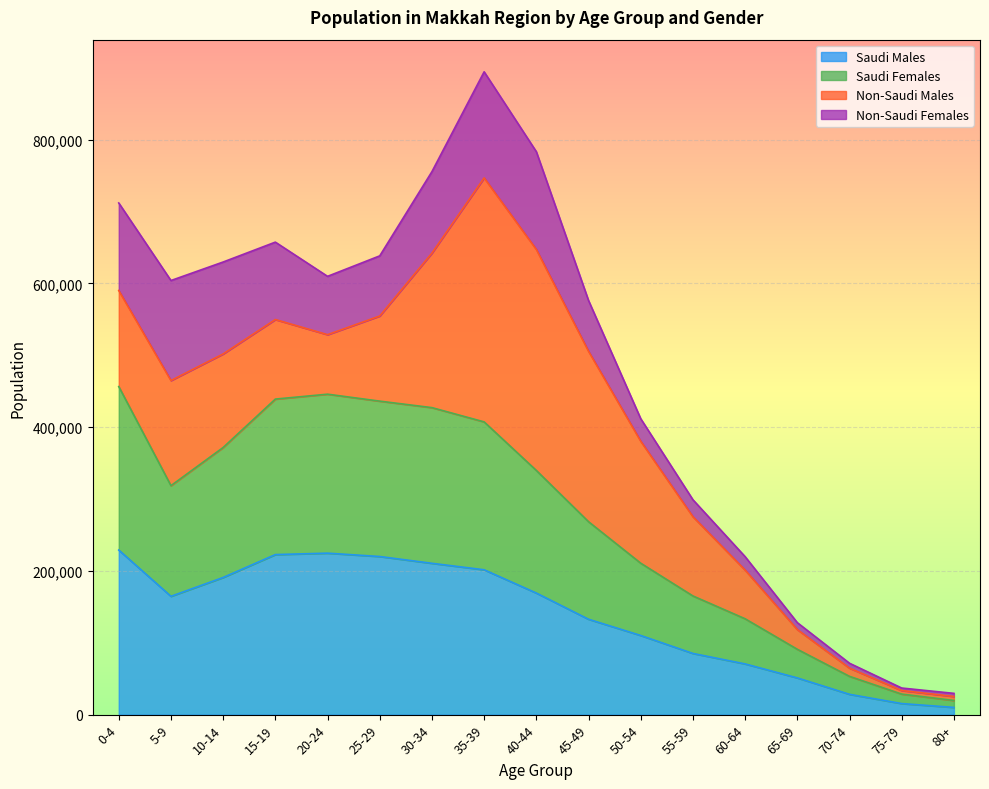

At which category is the sum across all series the highest?

35-39